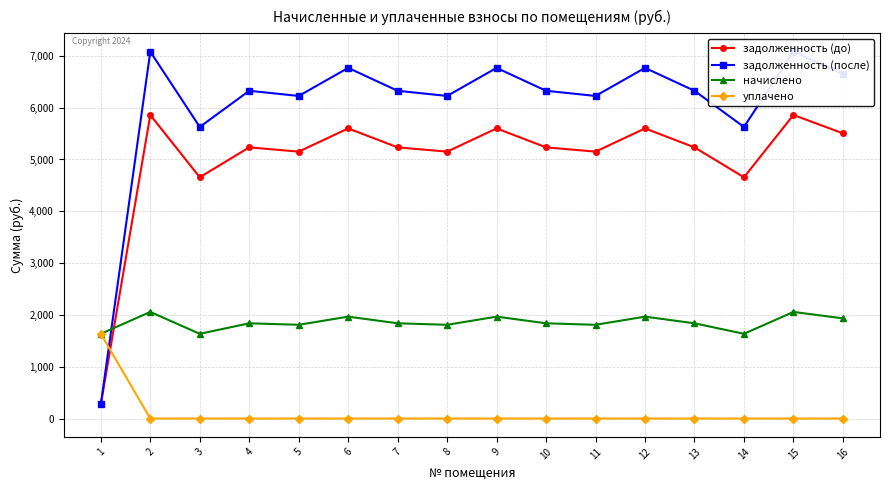

Reading left to right, extract all data points from this chart.

задолженность (до): 272.6	5858.9	4656.4	5234.1	5151.6	5599.5	5234.1	5151.6	5599.5	5234.1	5151.6	5599.5	5234.1	4656.4	5858.9	5505.2
задолженность (после): 272.9	7081.4	5628.1	6326.3	6226.5	6768.0	6326.3	6226.5	6768.0	6326.3	6226.5	6768.0	6326.3	5628.1	7081.4	6654.0
начислено: 1635.3	2057.6	1635.3	1838.2	1809.2	1966.5	1838.2	1809.2	1966.5	1838.2	1809.2	1966.5	1838.2	1635.3	2057.6	1933.4
уплачено: 1635.4	0.0	0.0	0.0	0.0	0.0	0.0	0.0	0.0	0.0	0.0	0.0	0.0	0.0	0.0	0.0